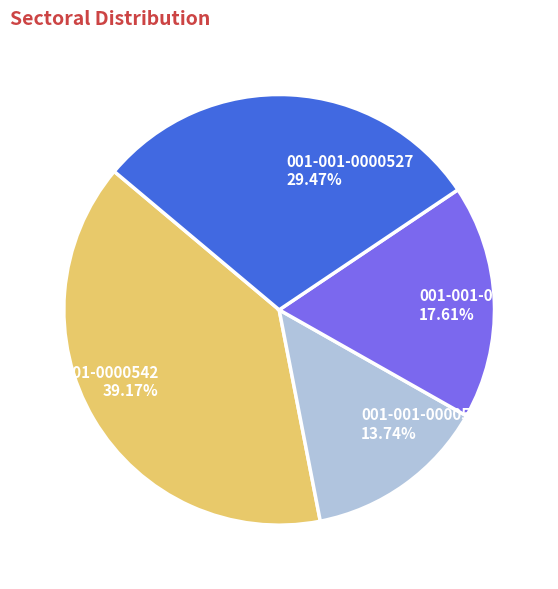

What is the smallest slice in the pie chart?

001-001-0000540